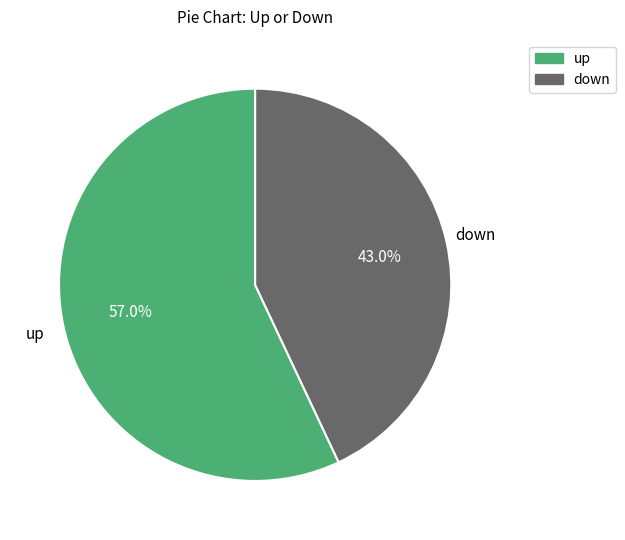

What is the ratio of the value at up to the value at down?

1.3